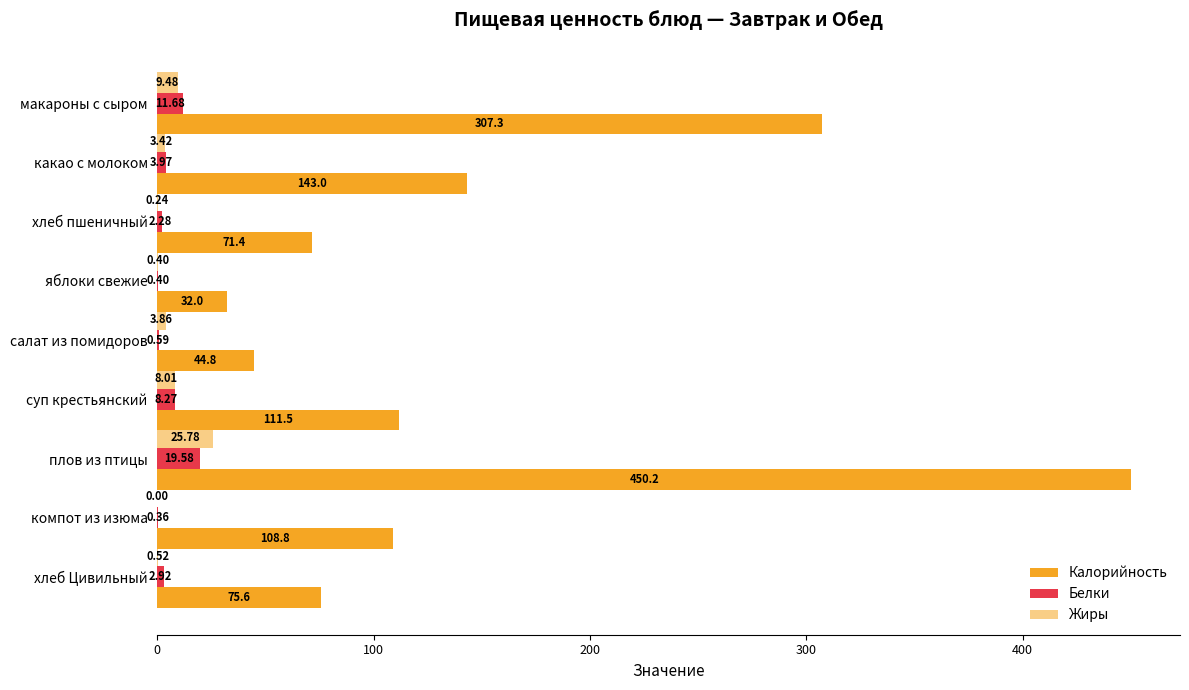

Count the number of data series in this chart.

3